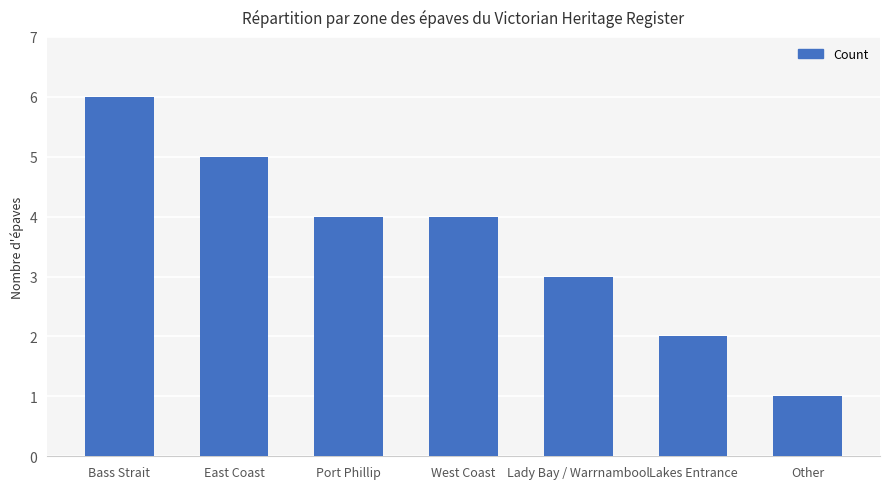

How many distinct data groups are displayed?

1